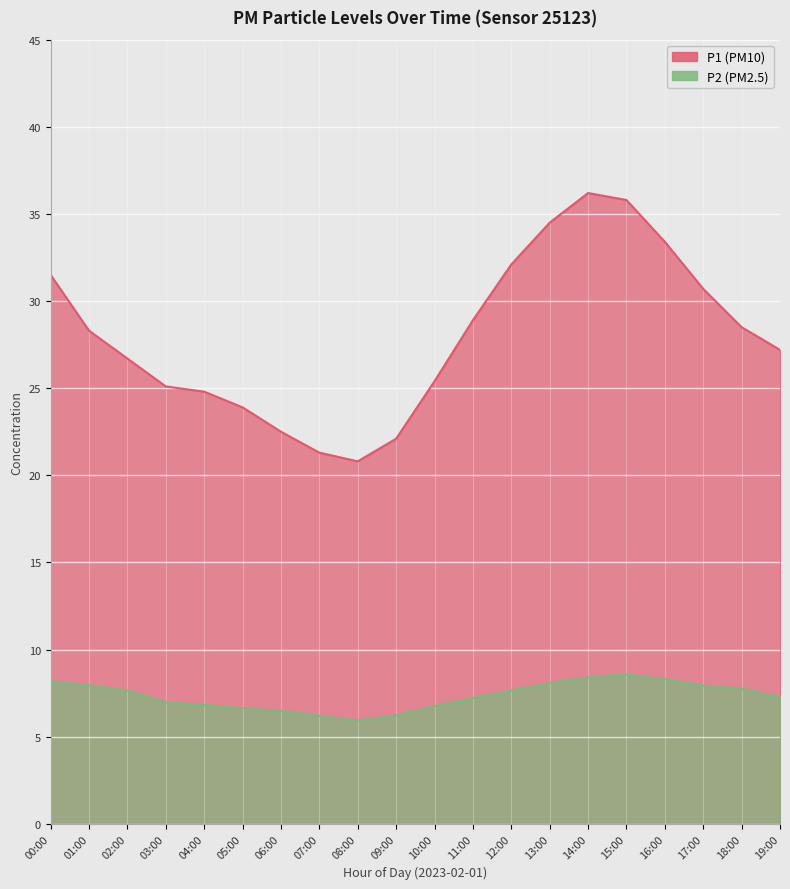

Which has a higher value, 13:00 or 04:00?

13:00